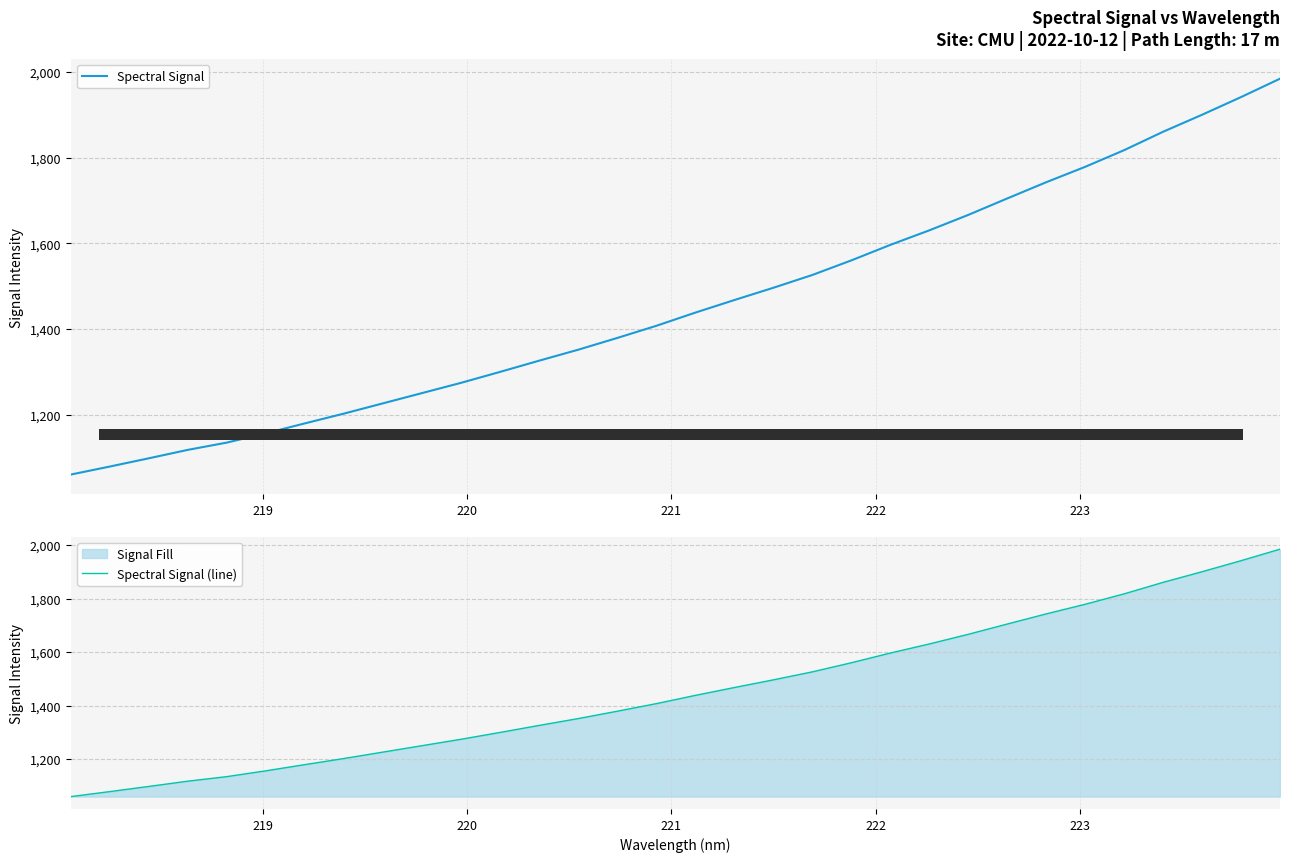

How many values in the Spectral Signal (line) series are below 1438?

16